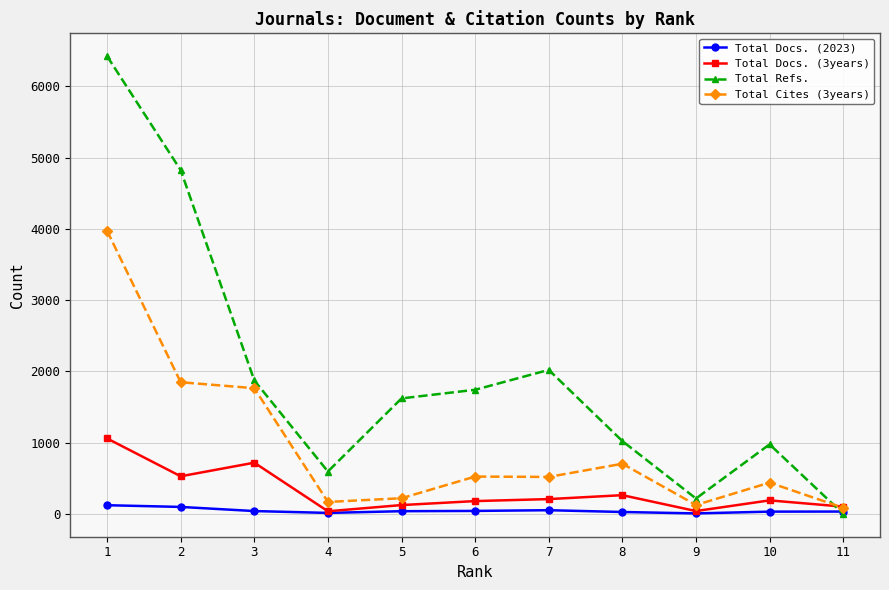

What is the value of the Total Cites (3years) point at the 8th from the left?

703